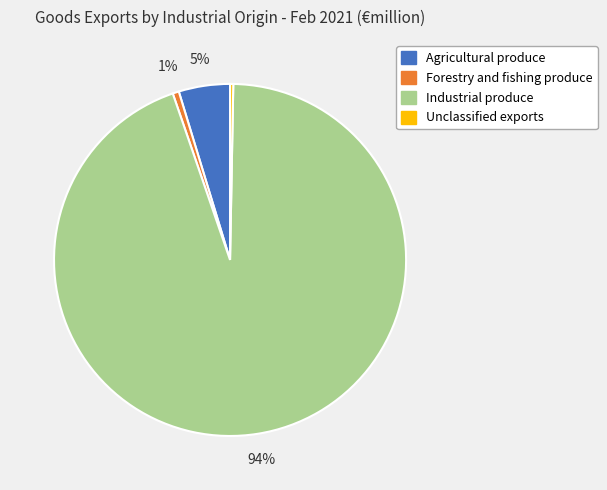

True or false: Agricultural produce accounts for 5% of the total.

True